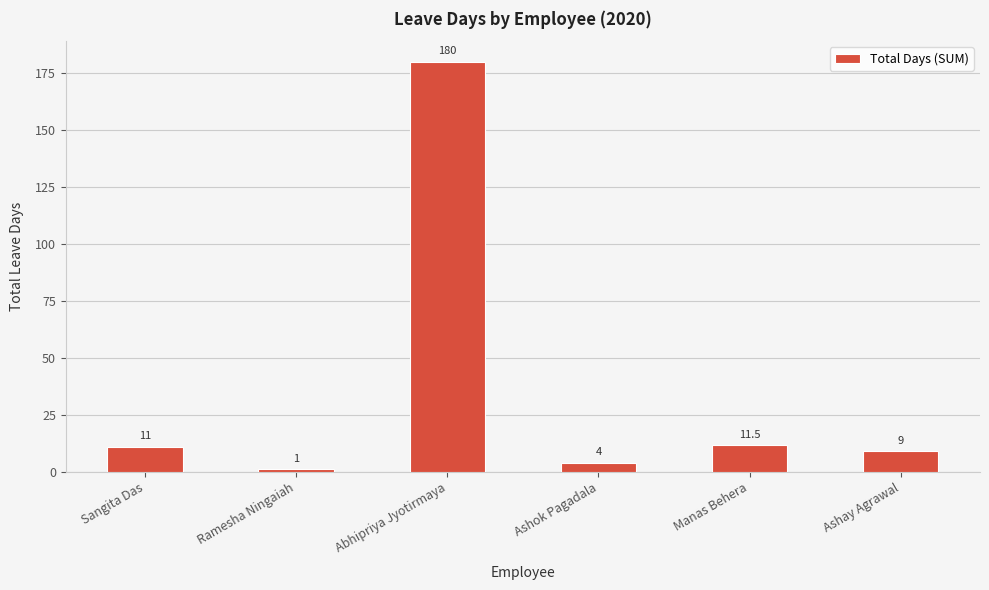

What position from the left is Ashok Pagadala?

4